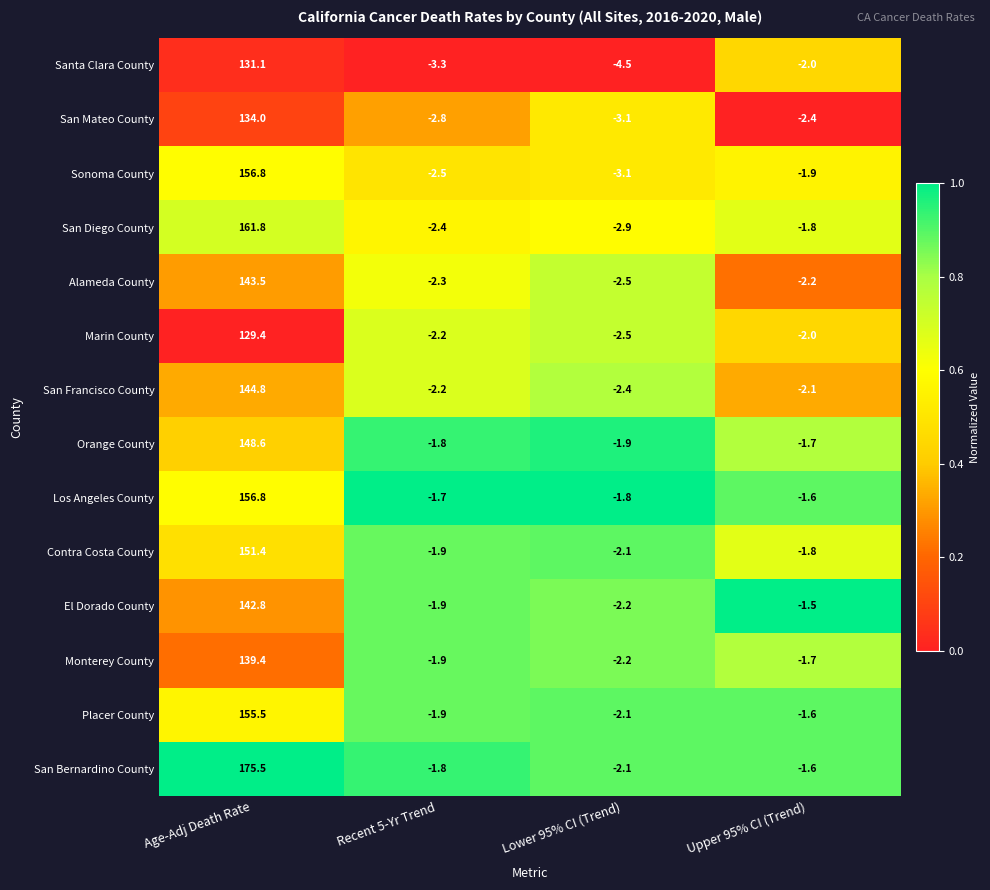

Which series has the widest spread of values?

San Bernardino County